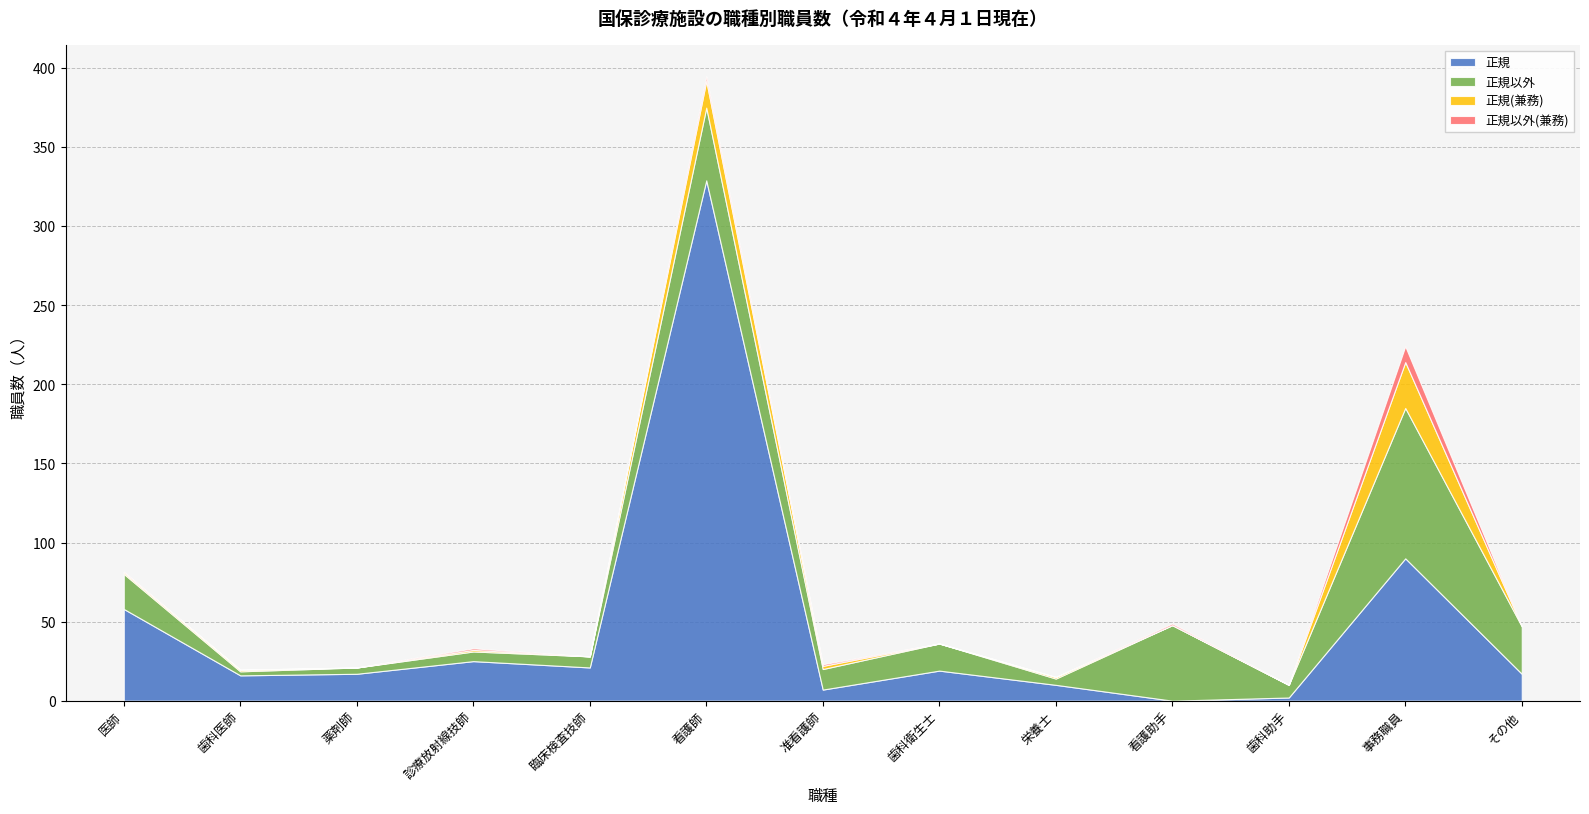

Does the chart have visible grid lines?

Yes